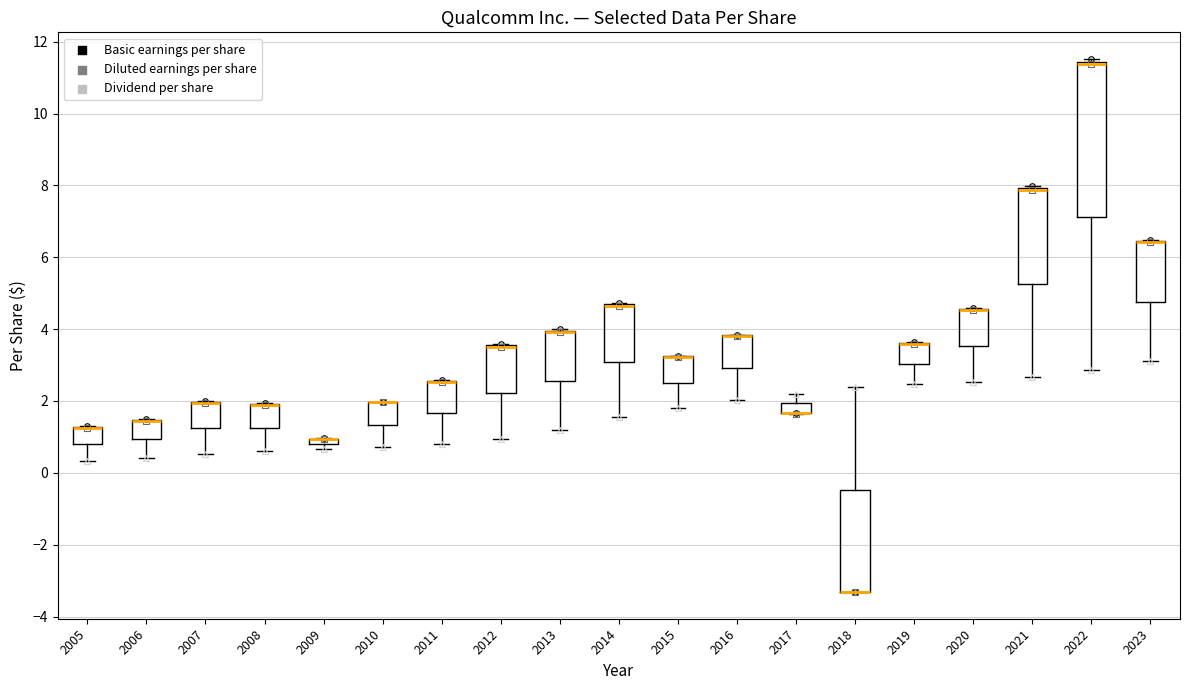

Comparing the boxes themselves (not the whiskers), which one is the tallest?

2022